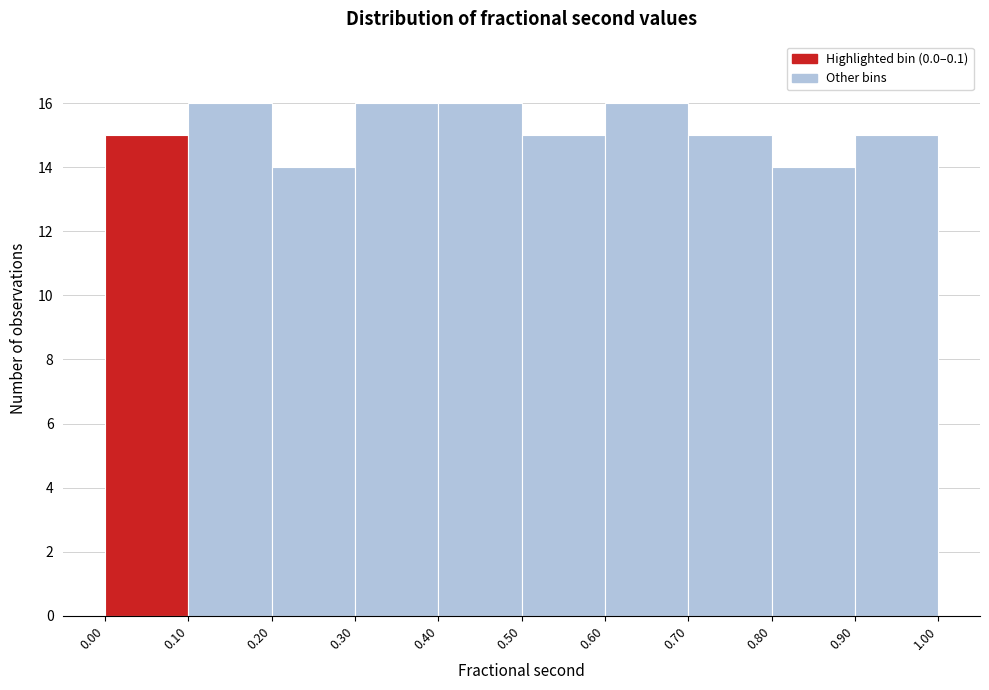

Reading left to right, list every bar in this chart as the range it spans on the x-axis followed by its height. The values are not printed on the chart, so give them approximately, as read against the axis.

0.00 to 0.10: 15
0.10 to 0.20: 16
0.20 to 0.30: 14
0.30 to 0.40: 16
0.40 to 0.50: 16
0.50 to 0.60: 15
0.60 to 0.70: 16
0.70 to 0.80: 15
0.80 to 0.90: 14
0.90 to 1.00: 15